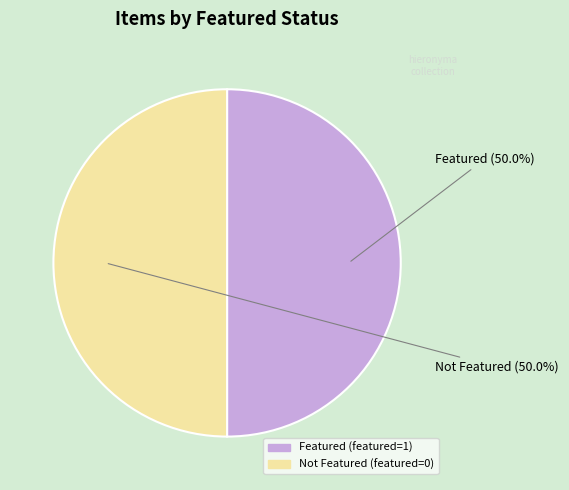

To the nearest percent, what is the average slice percentage?

50%